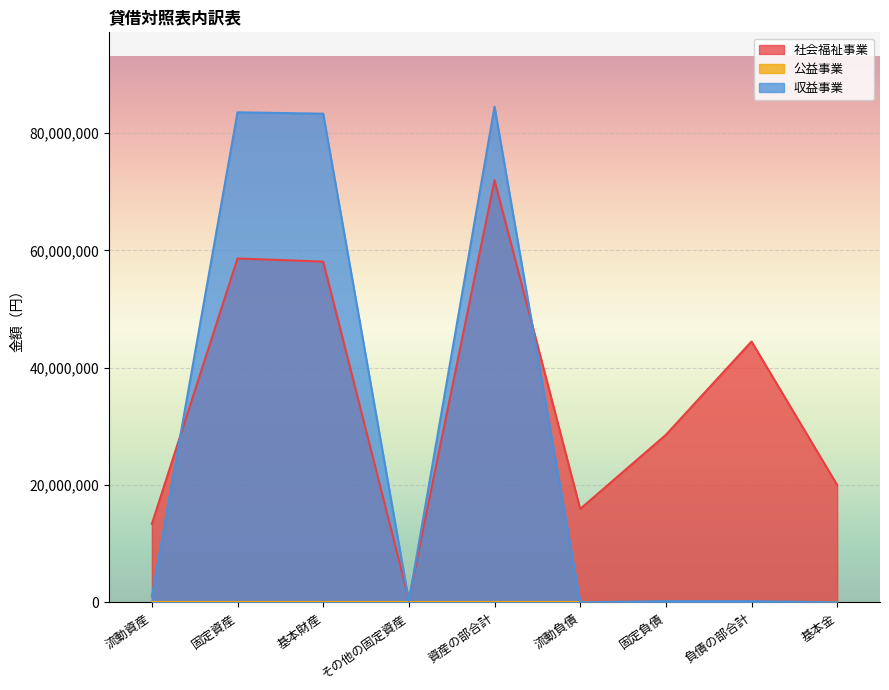

The value of 社会福祉事業 at 固定負債 is 28548000. True or false?

True